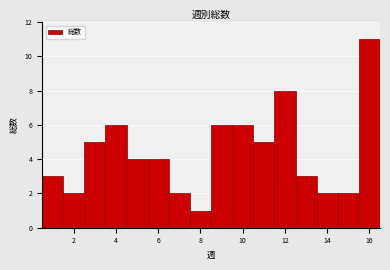

Over which range of the x-axis is the bar tallest?

15.5 to 16.5